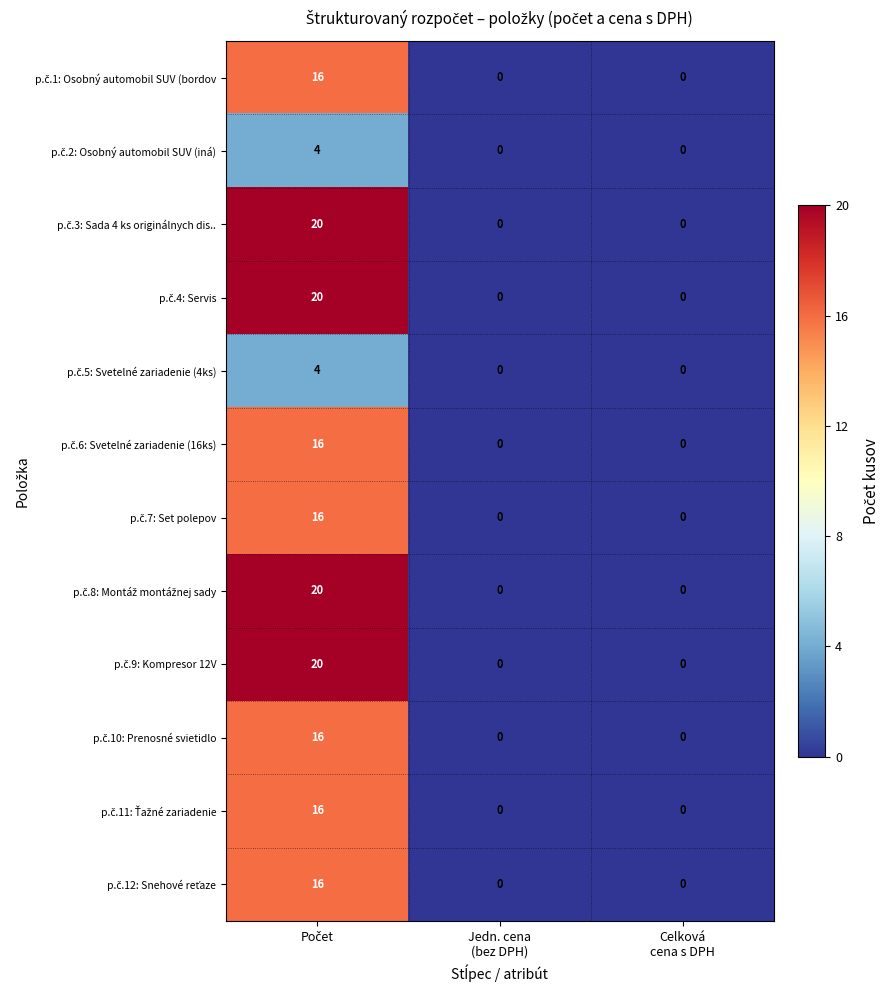

What is the maximum value shown in the chart?

20